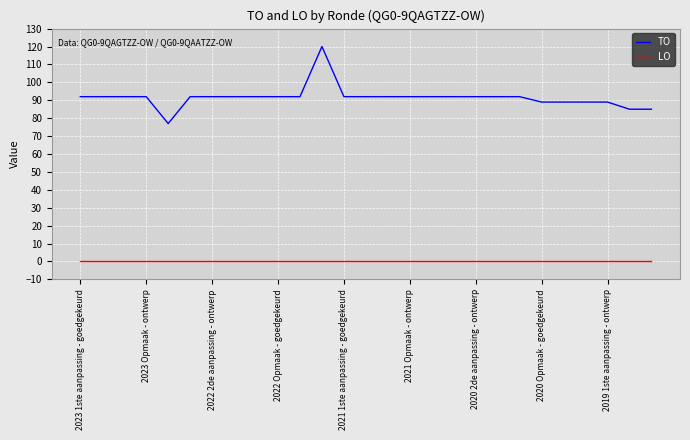

What is the greatest value displayed?

120